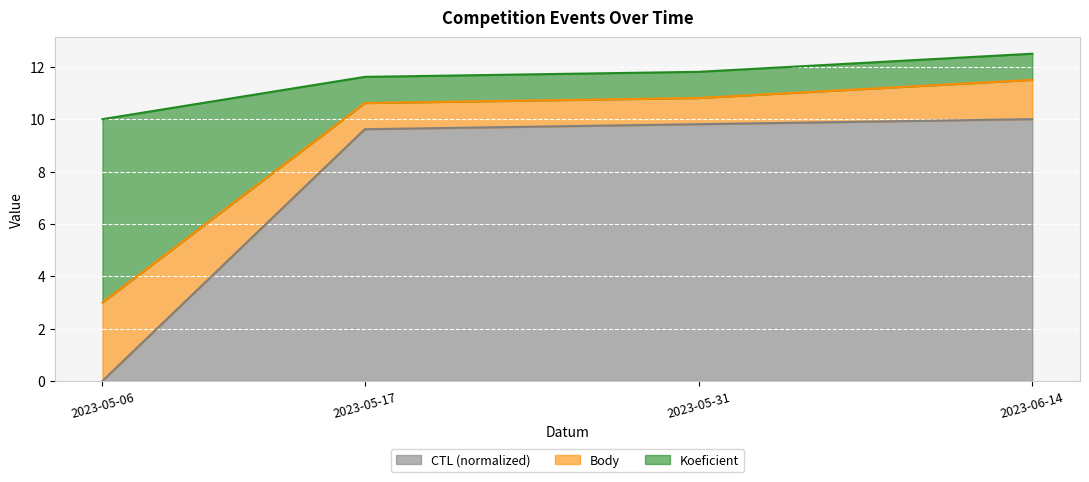

The CTL (normalized) series shows 9.6 at 2023-05-17. True or false?

True